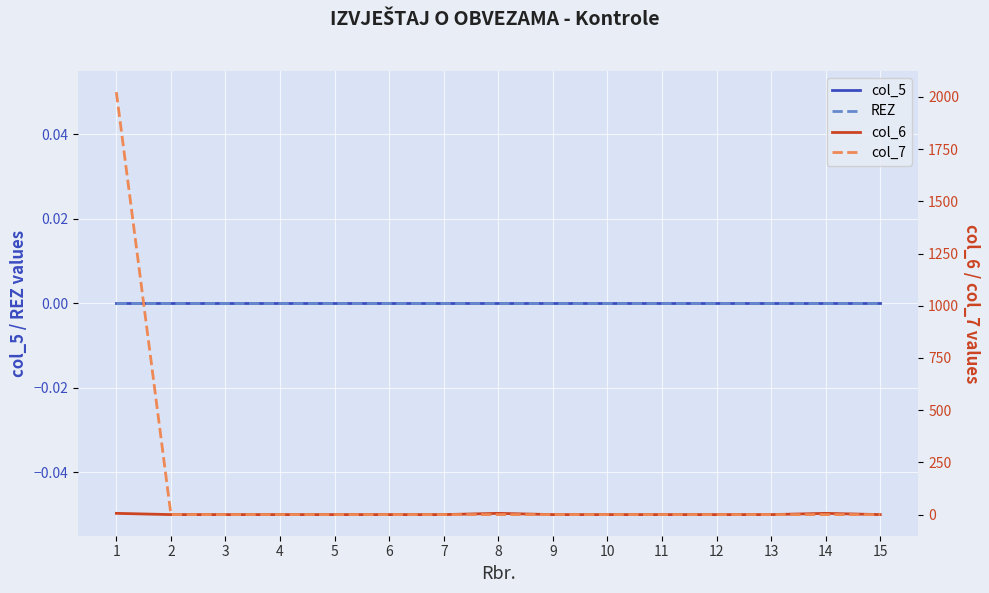

What are all the series names shown in the legend?

col_5, REZ, col_6, col_7